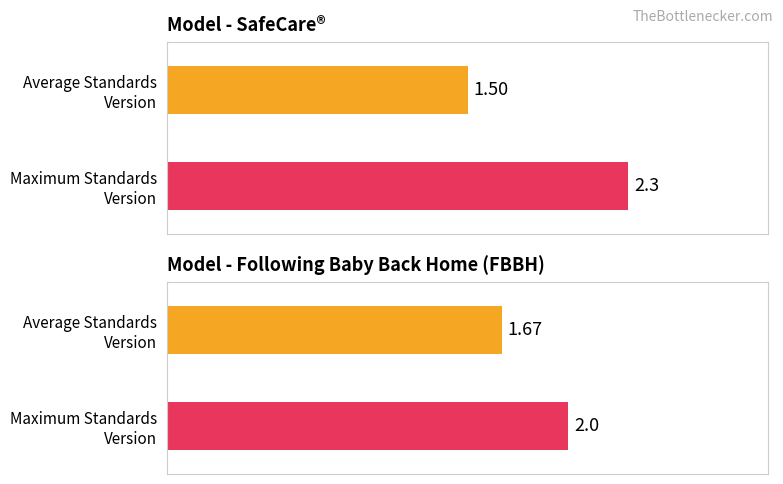

Rank the series by their average value, from highest to lowest.

Max Standards Version, Average Standards Version